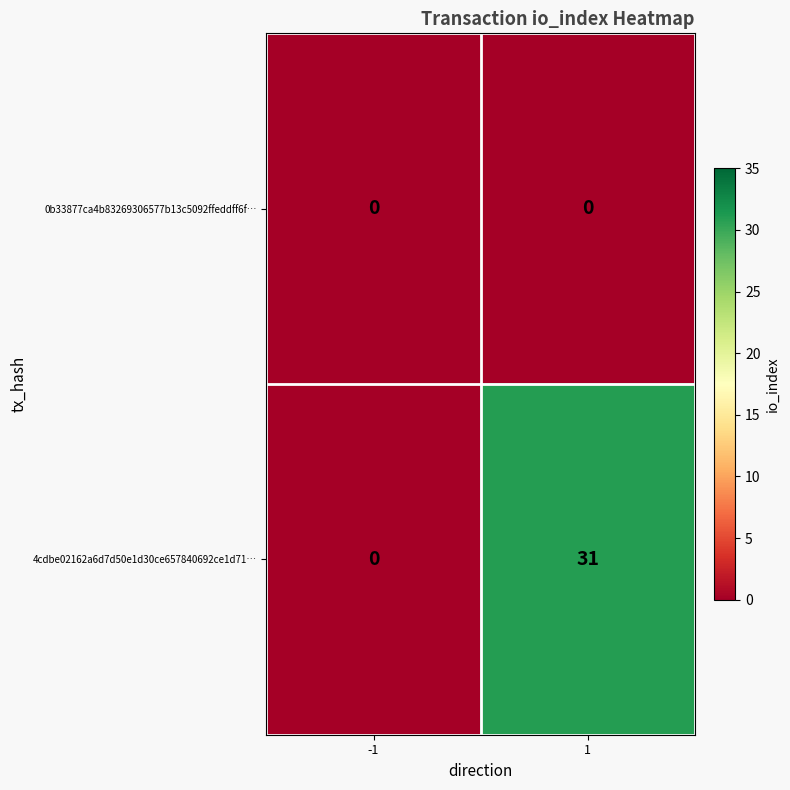

What is the maximum value shown in the chart?

31